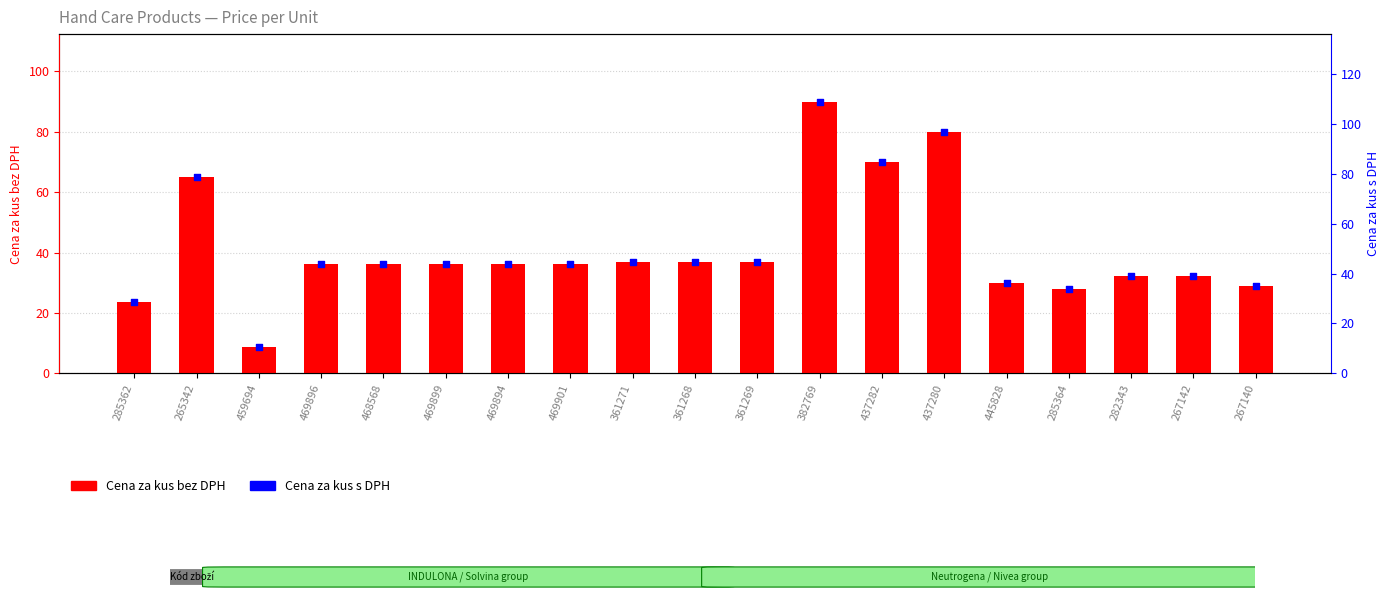

Which series has the widest spread of Y values?

Cena za kus s DPH